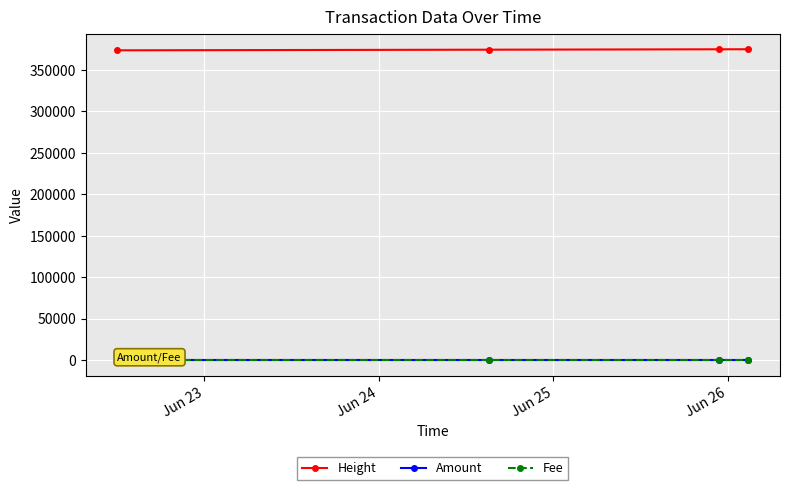

What is the average value of the Amount series?

12